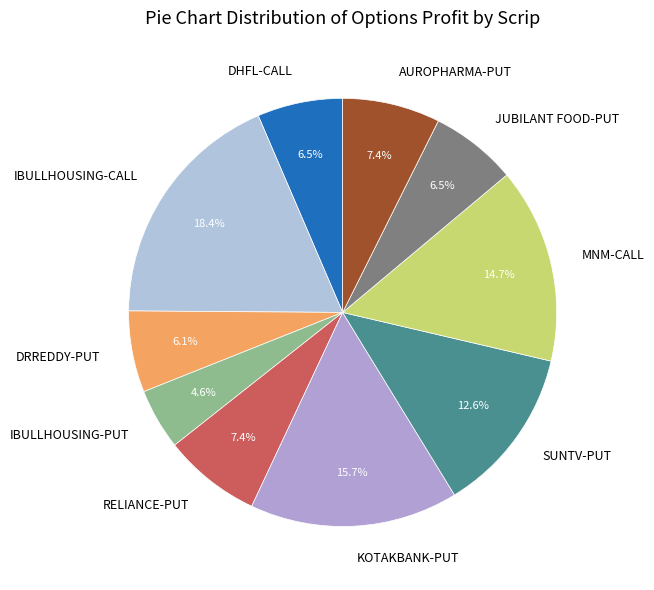

How many slices are in this pie chart?

10